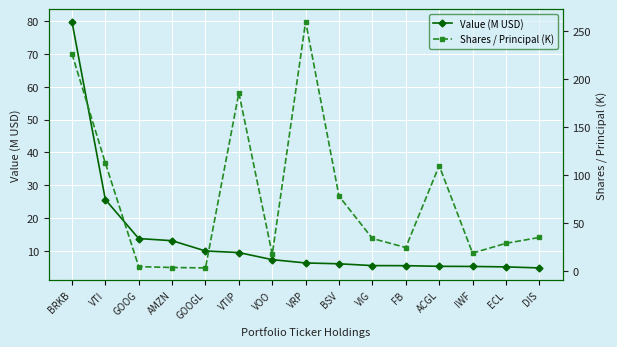

True or false: Shares / Principal (K) has a value of 103.9 at BRKB.

False